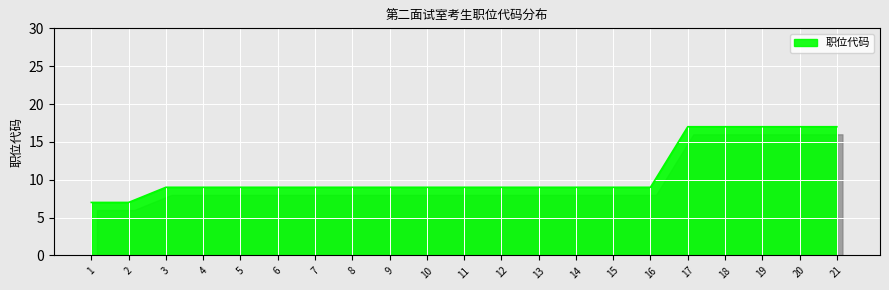

Approximately how many times larger is the value at 10 compared to 21?

0.5